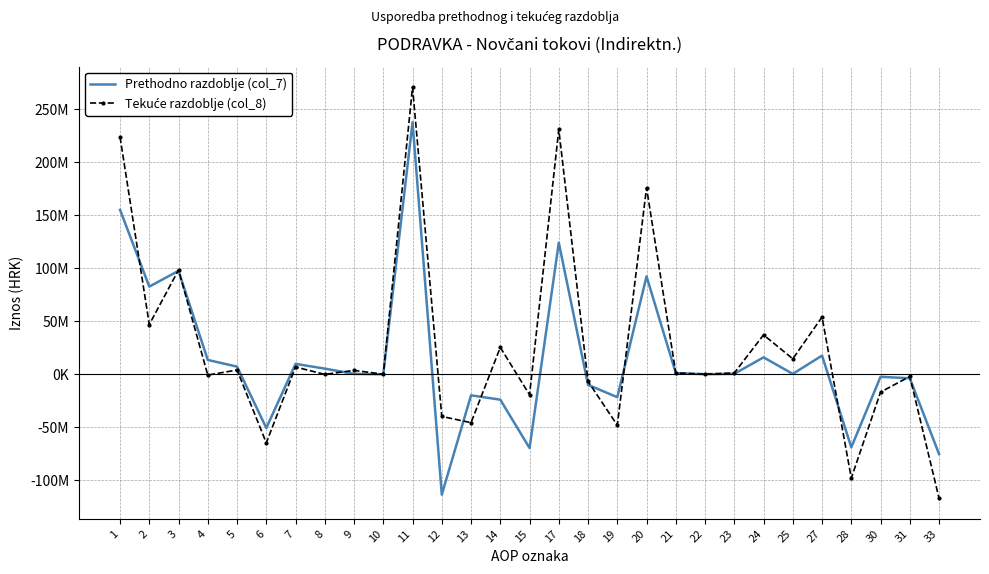

How many positive values does the Prethodno razdoblje (col_7) series have?

17